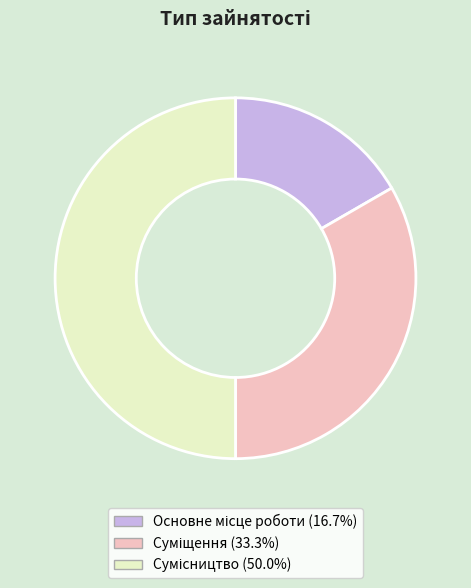

To the nearest percent, what is the difference between the Сумісництво and Основне місце роботи slice percentages?

33%